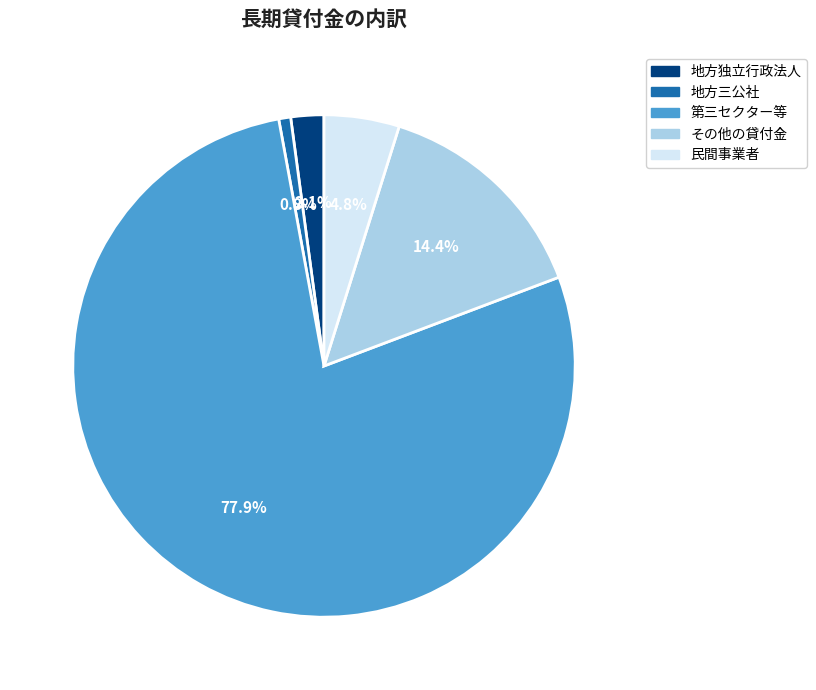

To the nearest percent, what is the average slice percentage?

20%